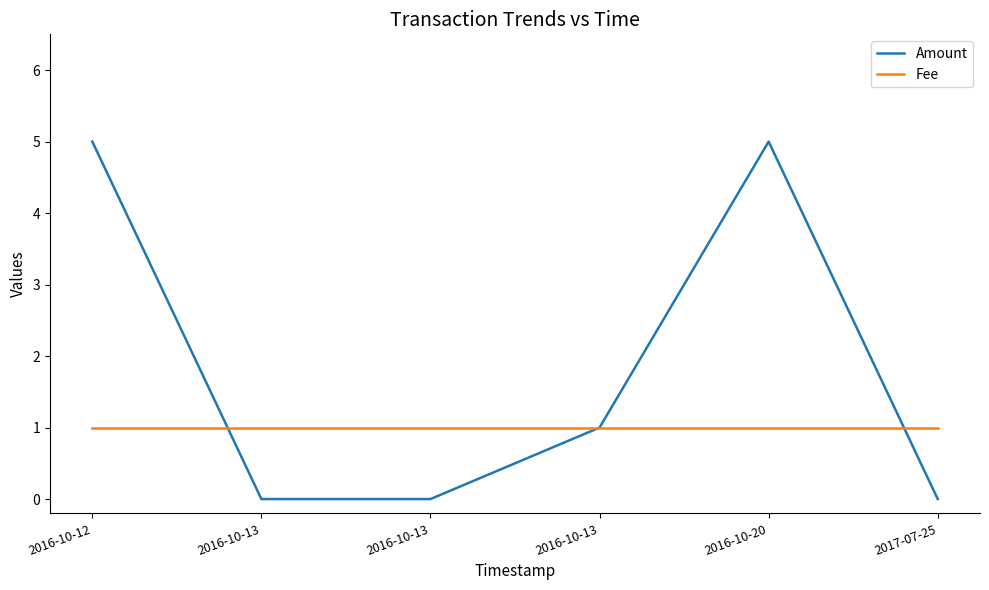

Where is Fee nearest to the value 1?

2016-10-12